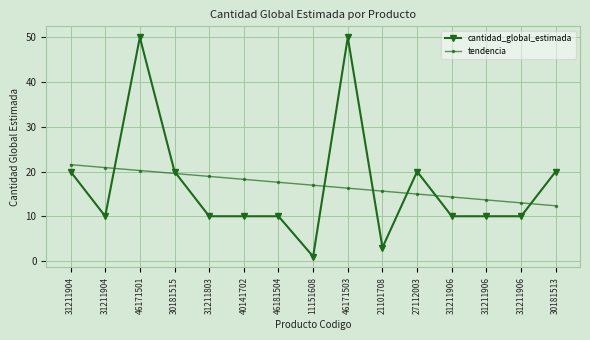

How many categories are shown in the chart?

15